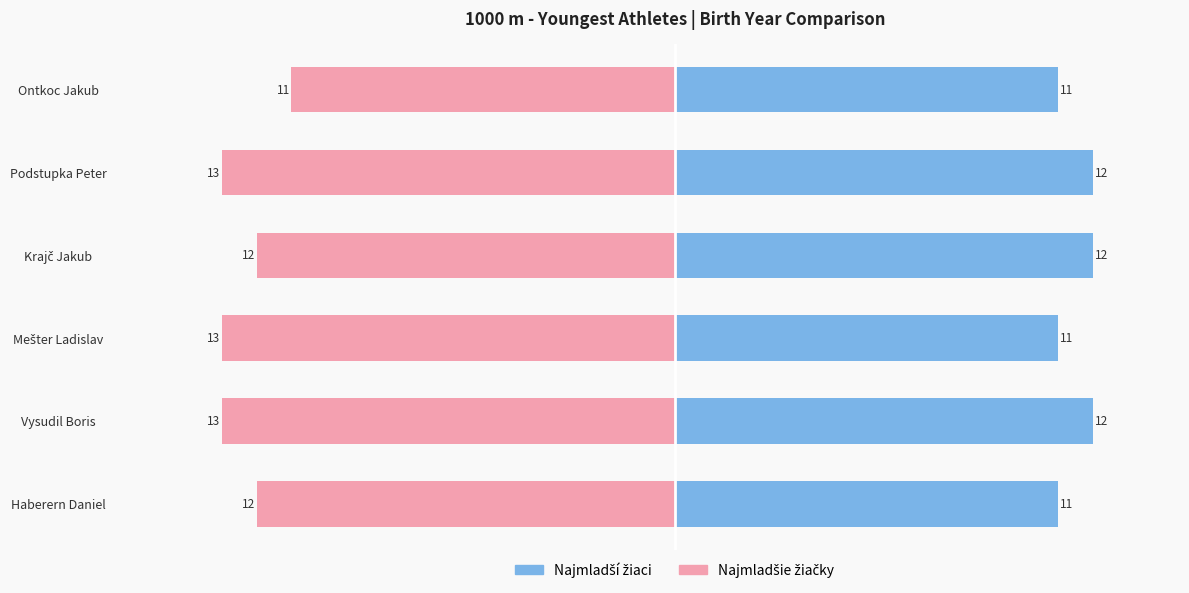

What is the difference between the second highest and minimum values in the Najmladší žiaci series?

1